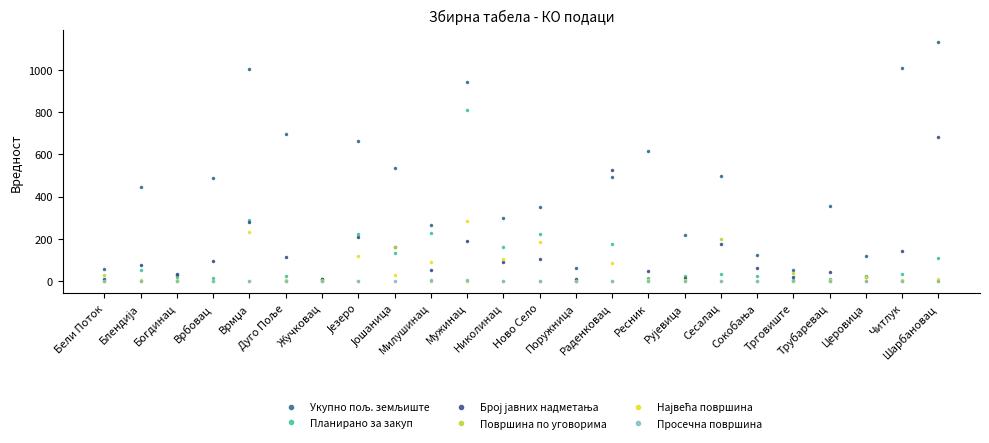

What is the spread (max minus min) of values at Милушинац?

266.5